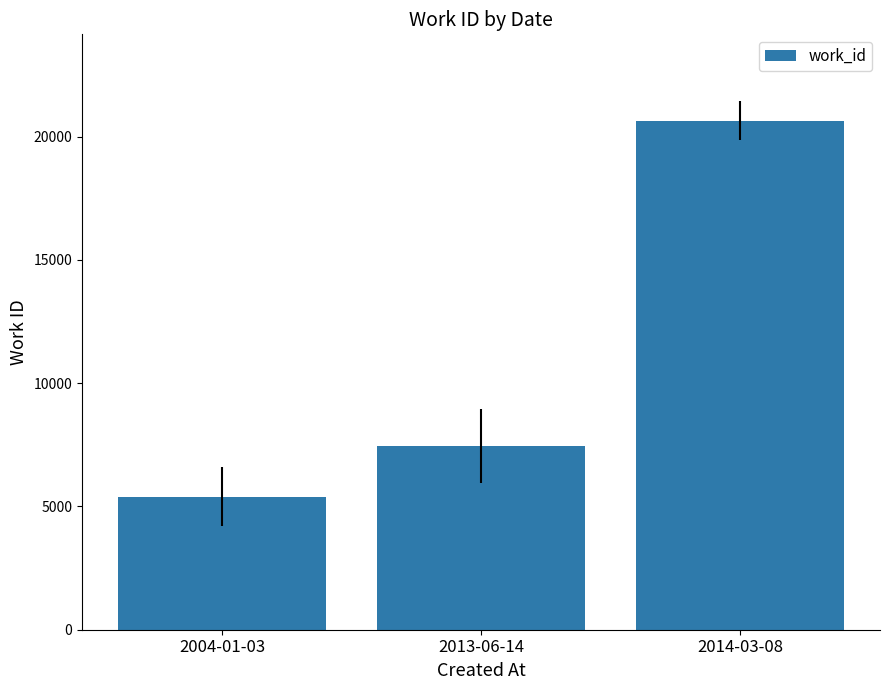

Rank the categories by value from lowest to highest.

2004-01-03, 2013-06-14, 2014-03-08